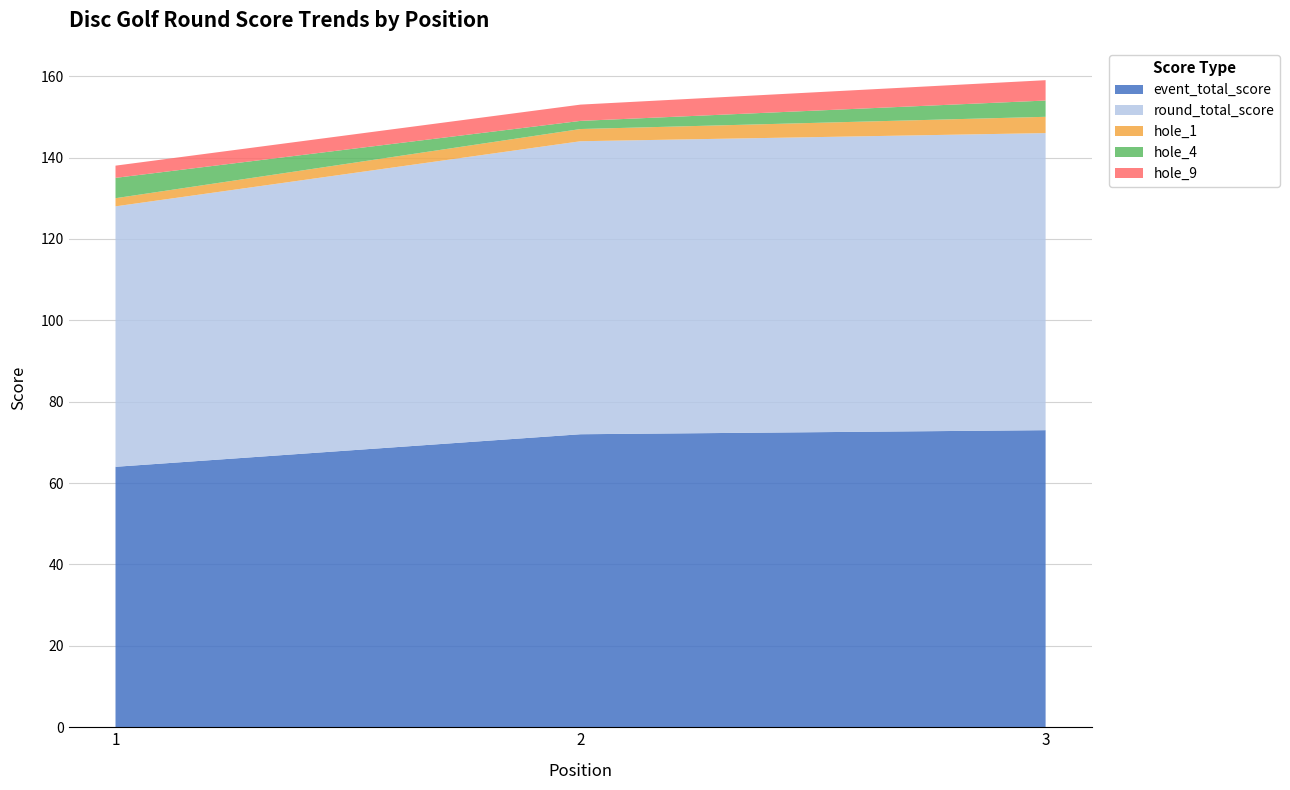

Reading left to right, list all the values displayed in this chart.

event_total_score: 64	72	73
round_total_score: 64	72	73
hole_1: 2	3	4
hole_4: 5	2	4
hole_9: 3	4	5